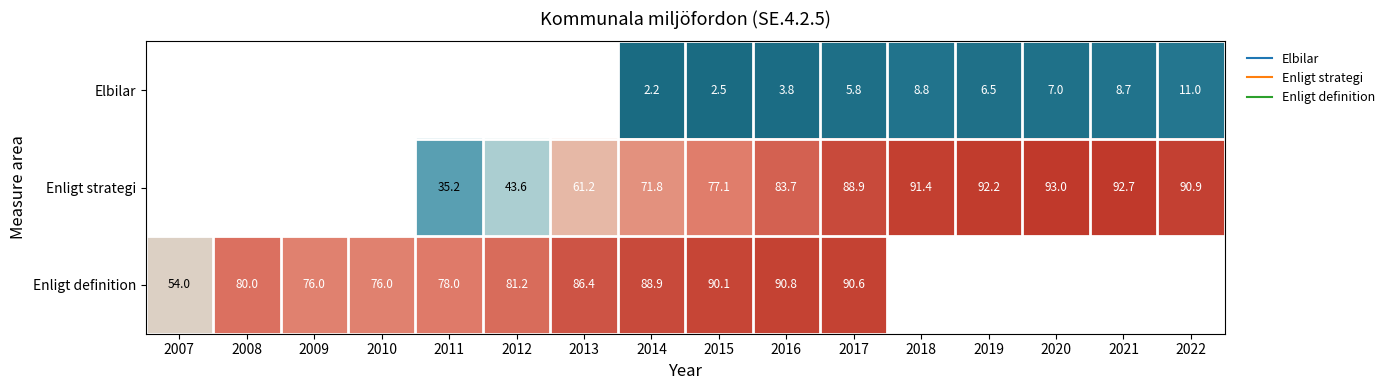

Between 2012 and 2017, which is larger?

2017